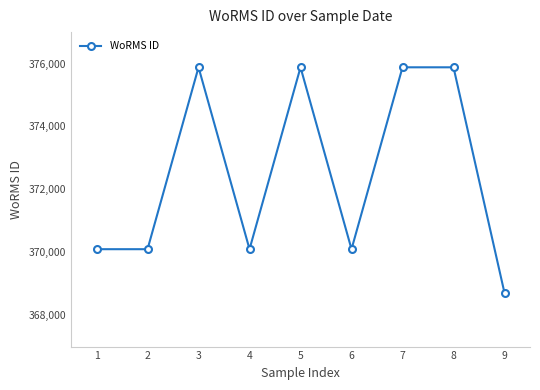

At which category does the data reach its first local peak?

3